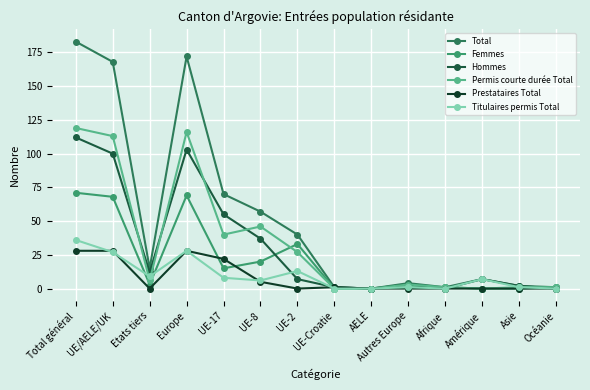

How many categories are shown in the chart?

14